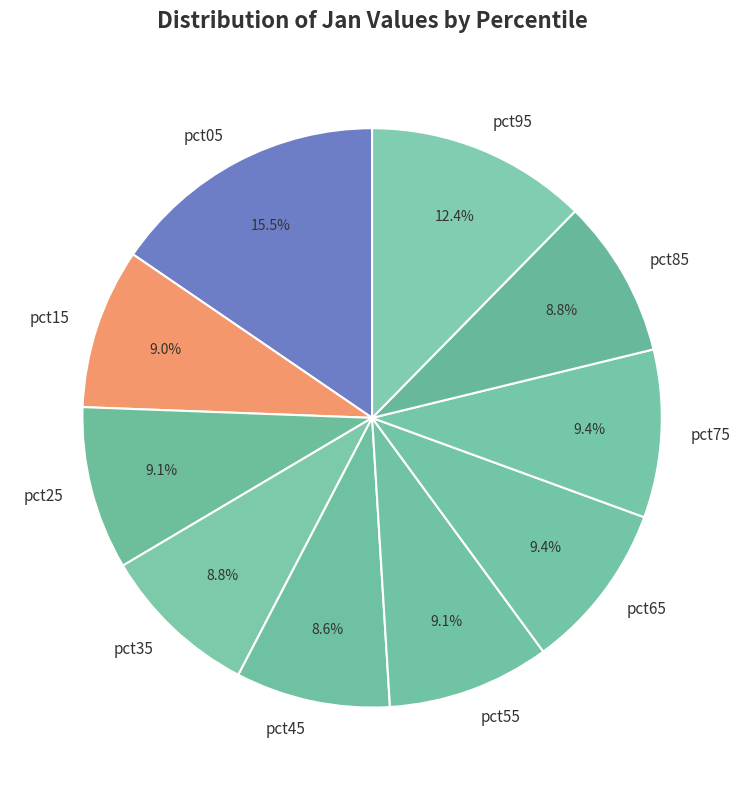

What is the largest slice in the pie chart?

pct05